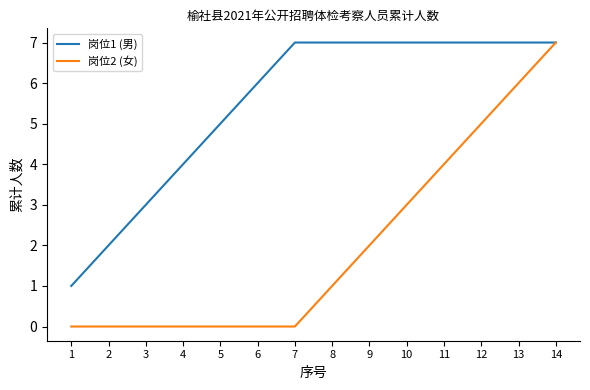

Which series has the largest range (max minus min)?

岗位2 (女)